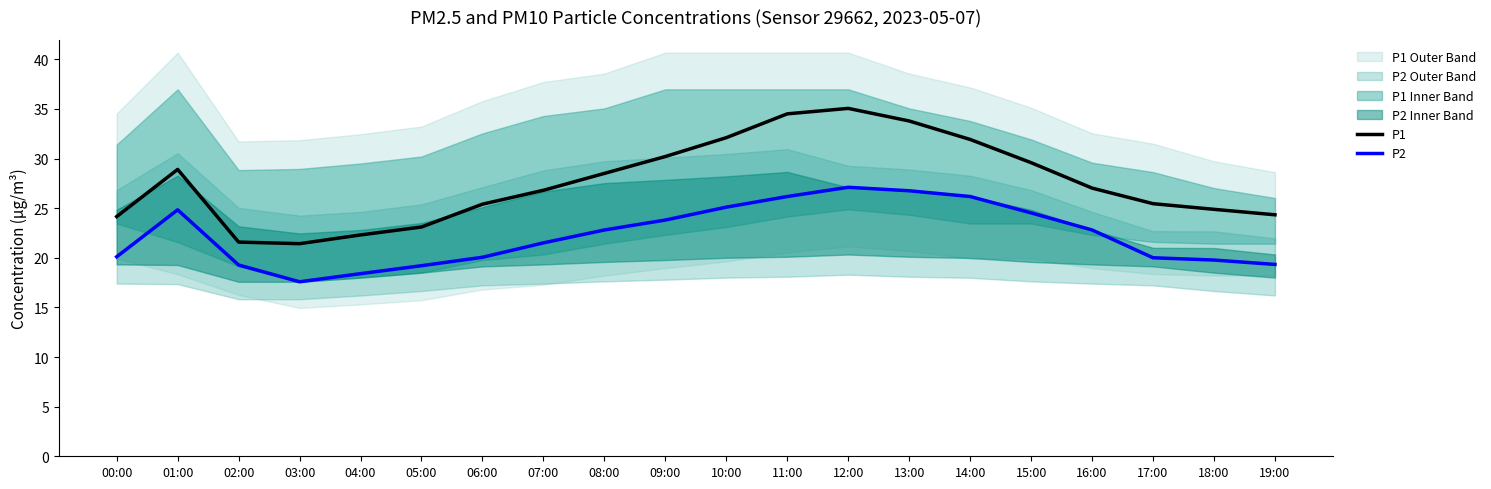

Which series has the largest range (max minus min)?

P1